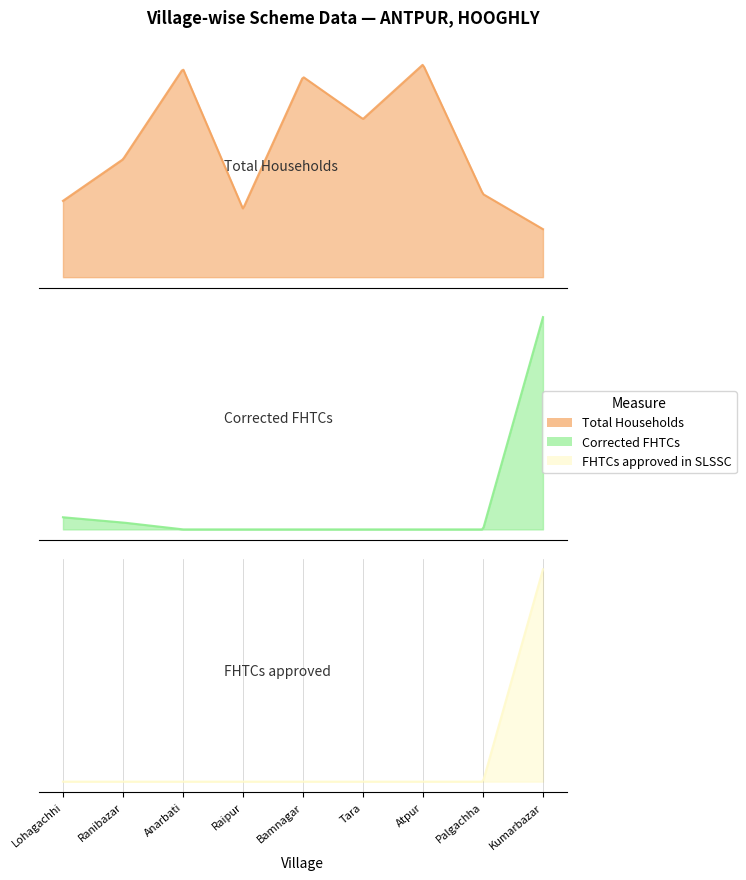

Between Bamnagar and Atpur, which is larger?

Atpur